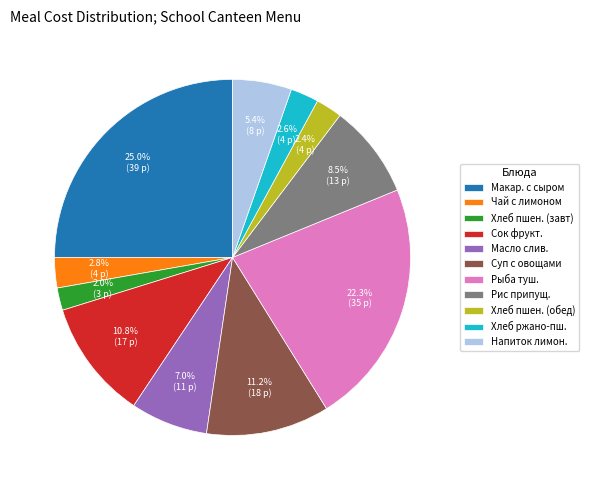

Count the number of slices in the pie.

11